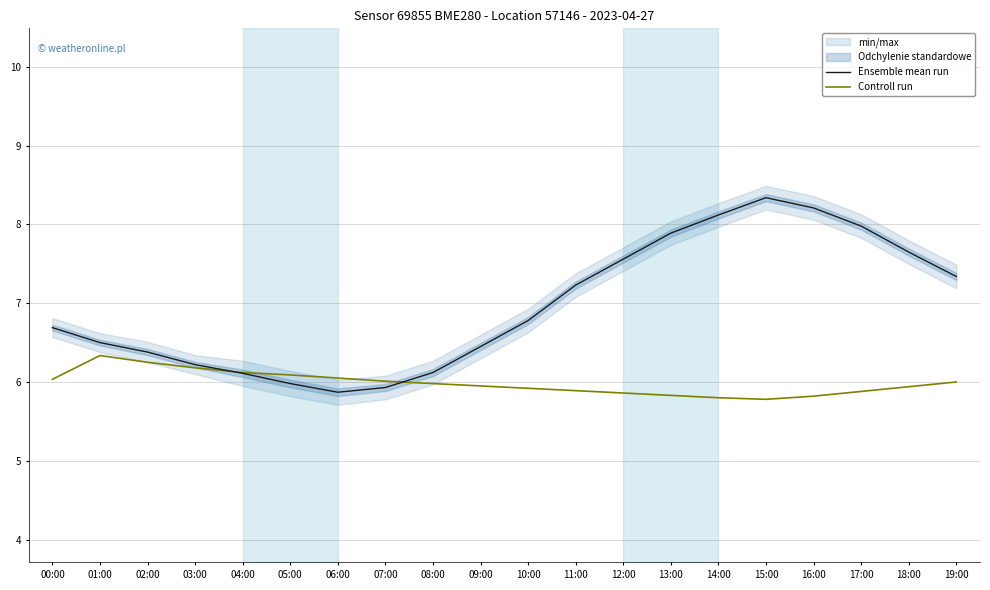

Reading left to right, extract all data points from this chart.

Ensemble mean run: 00:00=6.7	01:00=6.5	02:00=6.4	03:00=6.2	04:00=6.1	05:00=6.0	06:00=5.9	07:00=5.9	08:00=6.1	09:00=6.5	10:00=6.8	11:00=7.2	12:00=7.6	13:00=7.9	14:00=8.1	15:00=8.3	16:00=8.2	17:00=8.0	18:00=7.7	19:00=7.3
Controll run: 00:00=6.0	01:00=6.3	02:00=6.3	03:00=6.2	04:00=6.1	05:00=6.1	06:00=6.1	07:00=6.0	08:00=6.0	09:00=6.0	10:00=5.9	11:00=5.9	12:00=5.9	13:00=5.8	14:00=5.8	15:00=5.8	16:00=5.8	17:00=5.9	18:00=5.9	19:00=6.0